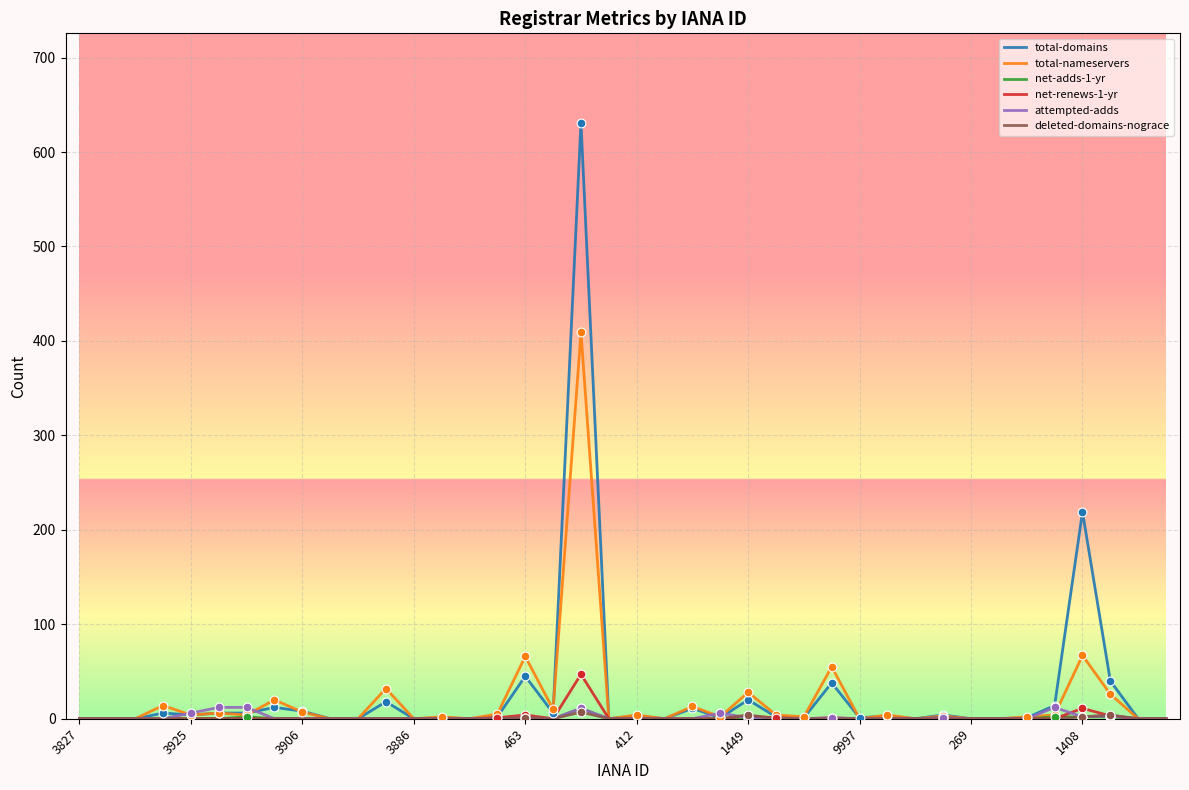

Which series has the widest spread of values?

total-domains